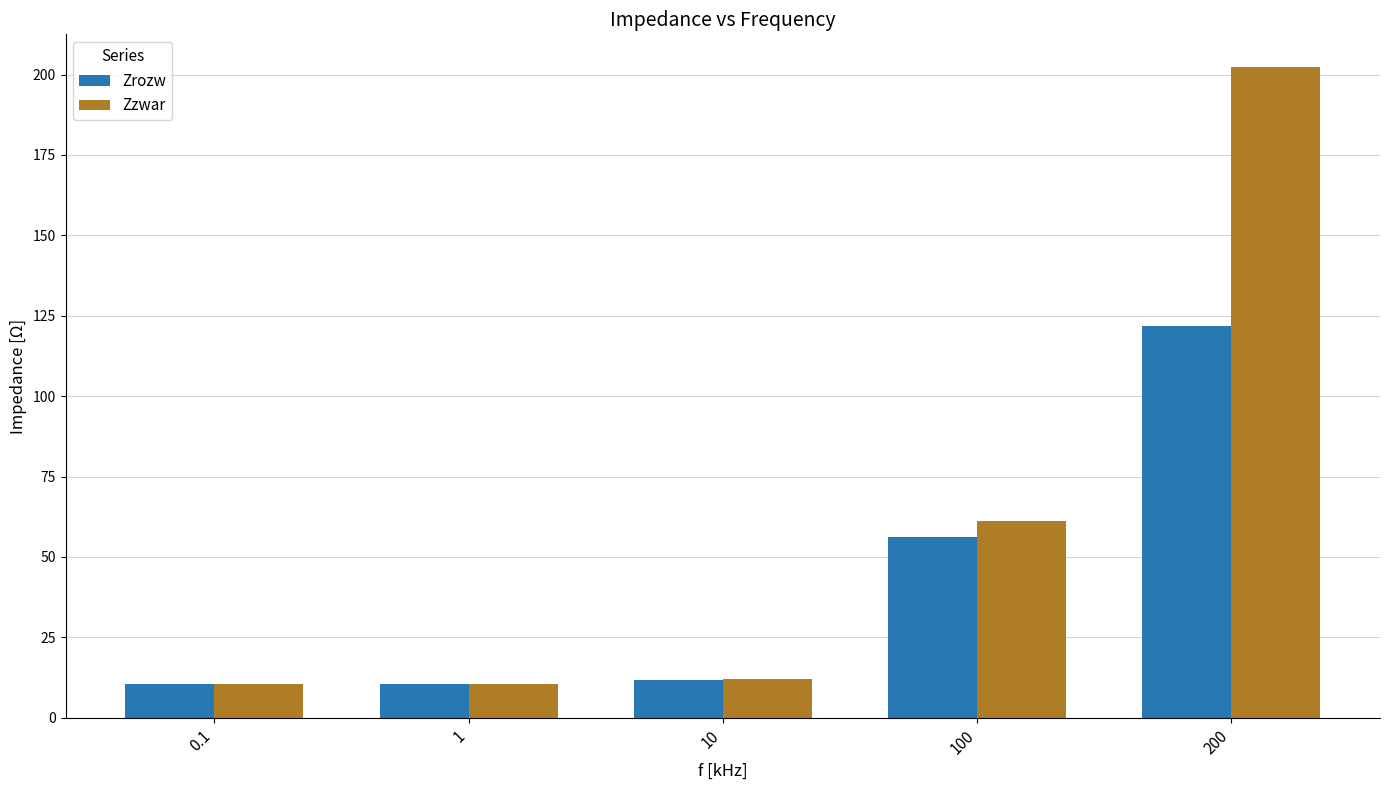

What is the highest value of the Zrozw series?

121.9